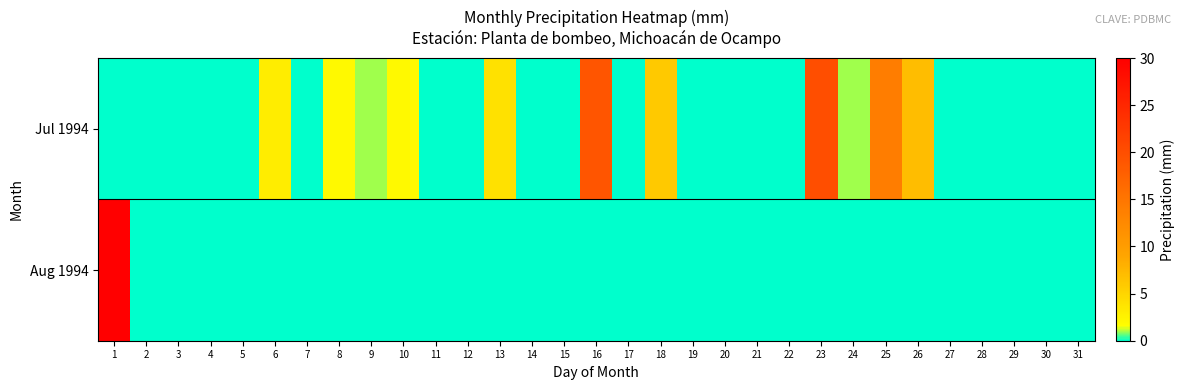

Reading left to right, list all the values displayed in this chart.

Jul 1994: 1=0	2=0	3=0	4=0	5=0	6=3	7=0	8=2	9=1	10=2	11=0	12=0	13=4	14=0	15=0	16=19	17=0	18=6	19=0	20=0	21=0	22=0	23=20	24=1	25=14	26=7	27=0	28=0	29=0	30=0	31=0
Aug 1994: 1=30	2=0	3=0	4=0	5=0	6=0	7=0	8=0	9=0	10=0	11=0	12=0	13=0	14=0	15=0	16=0	17=0	18=0	19=0	20=0	21=0	22=0	23=0	24=0	25=0	26=0	27=0	28=0	29=0	30=0	31=0